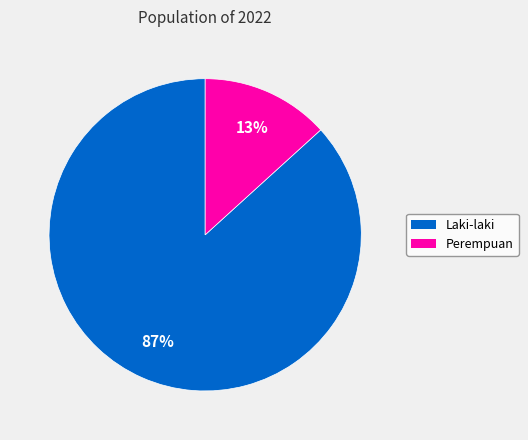

Is it true that Perempuan is 1% of the pie?

False